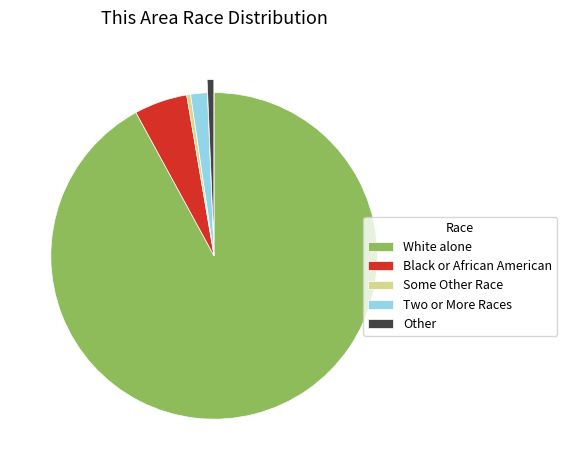

Which category has the biggest portion of the pie?

White alone